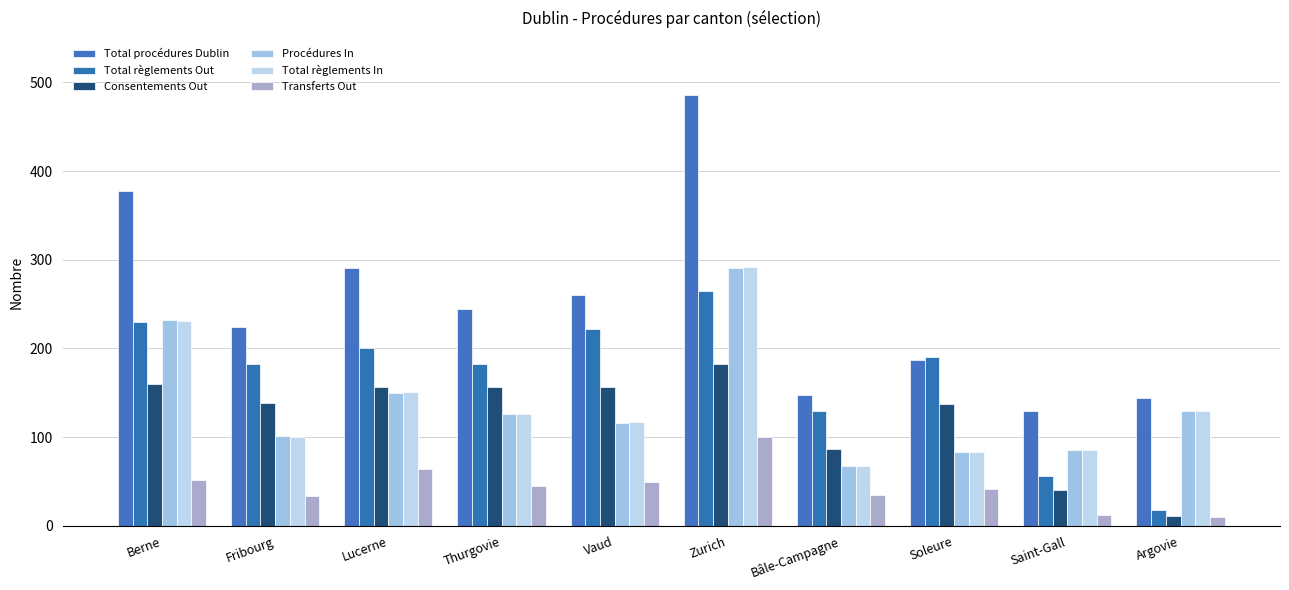

What is the label of the 1st bar from the right?

Argovie